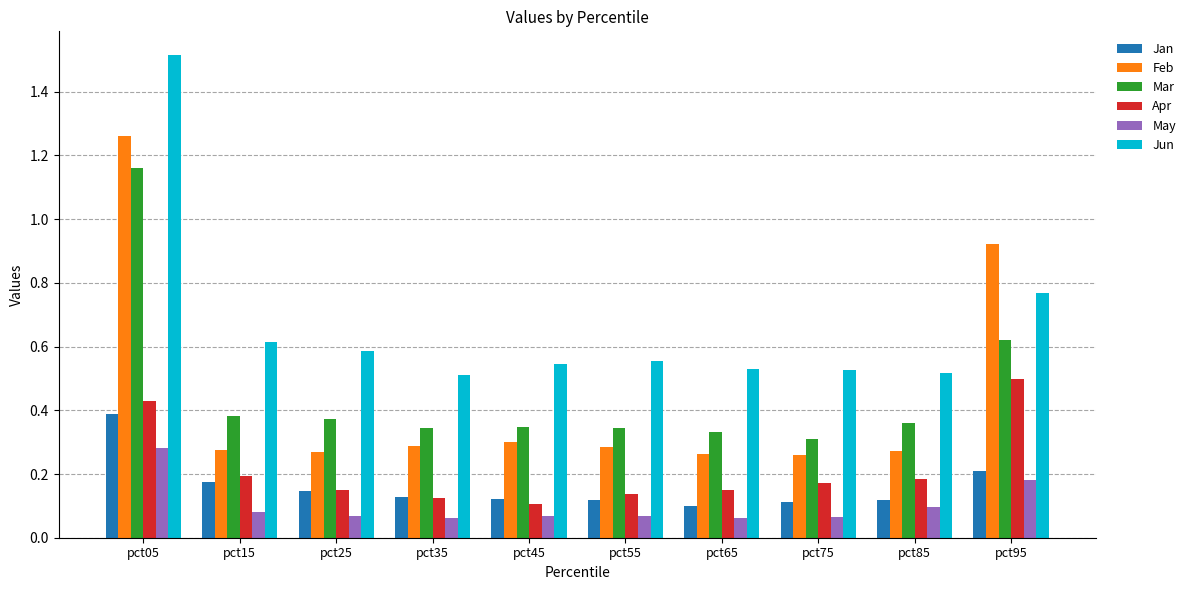

What are all the series names shown in the legend?

Jan, Feb, Mar, Apr, May, Jun